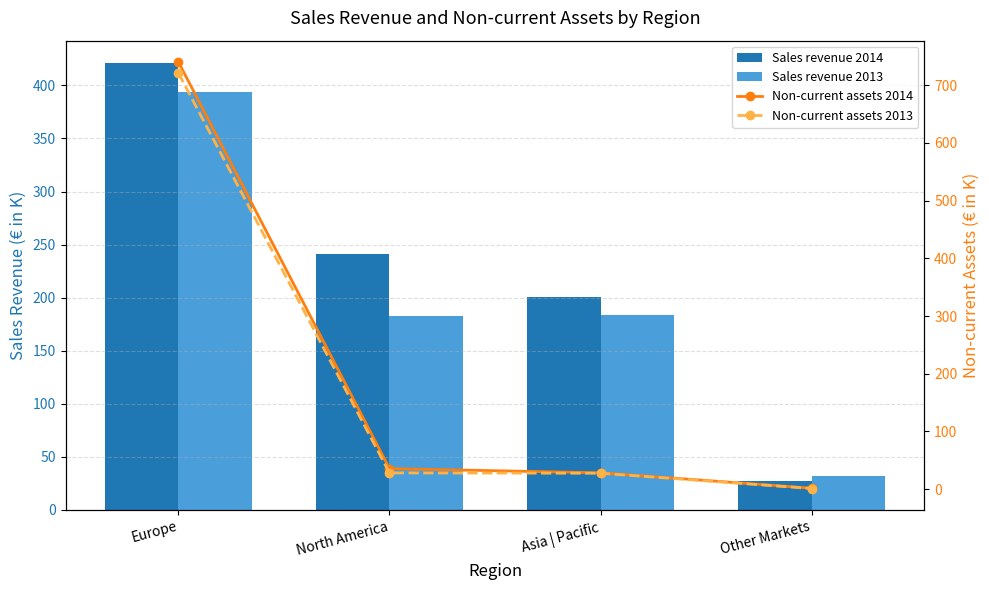

The Sales revenue 2014 series shows 27.5 at Other Markets. True or false?

True